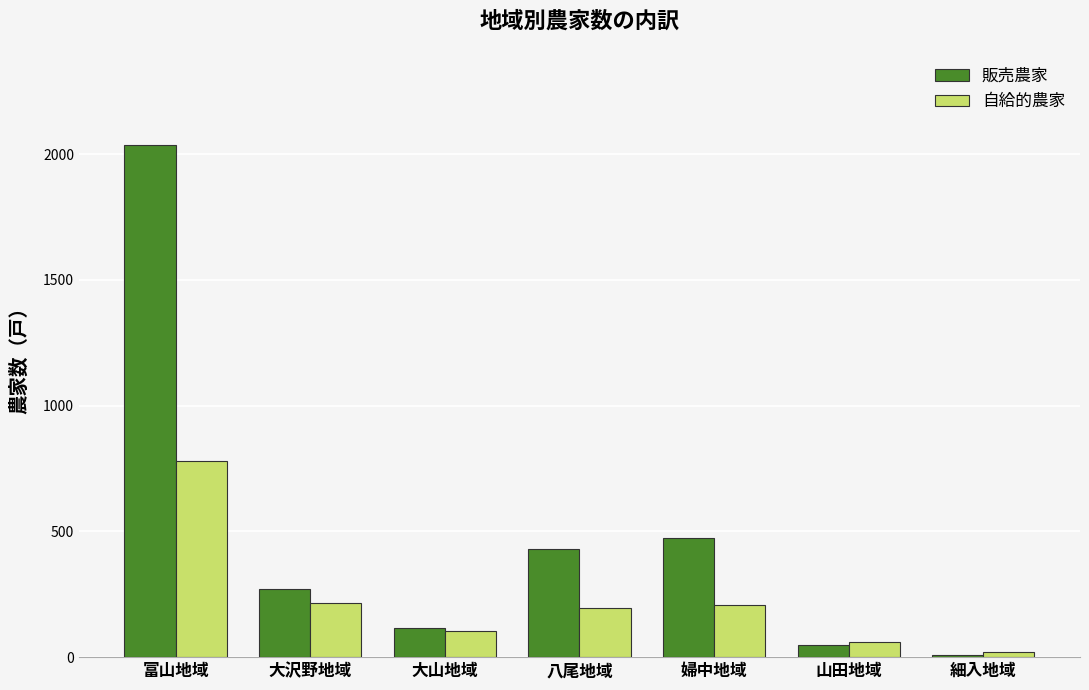

What position from the left is 婦中地域?

5